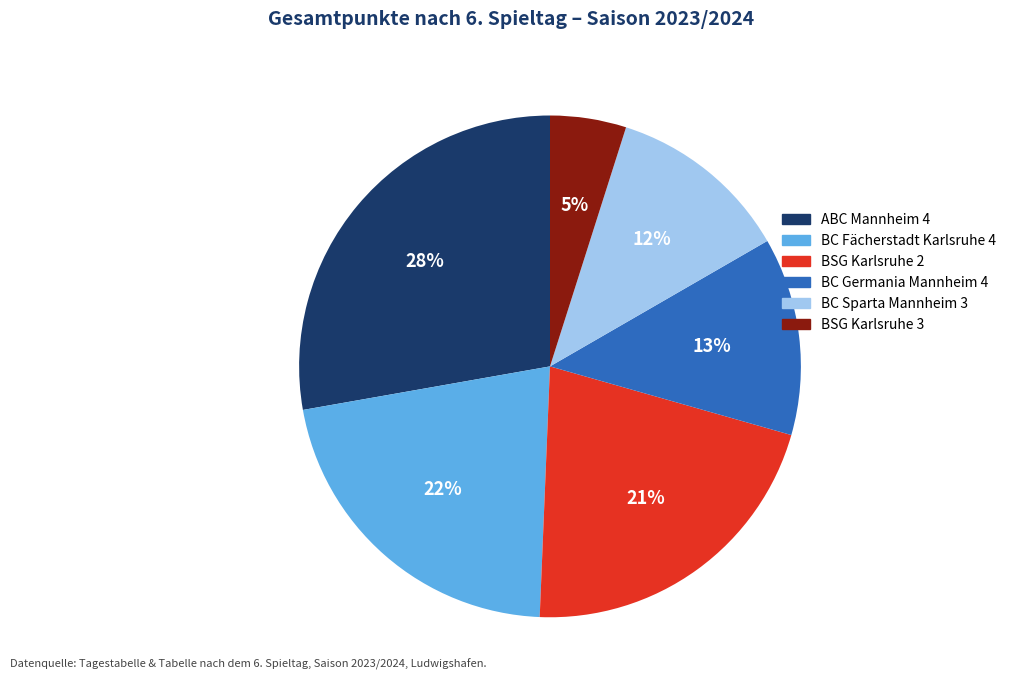

Is ABC Mannheim 4 the majority of the pie?

No